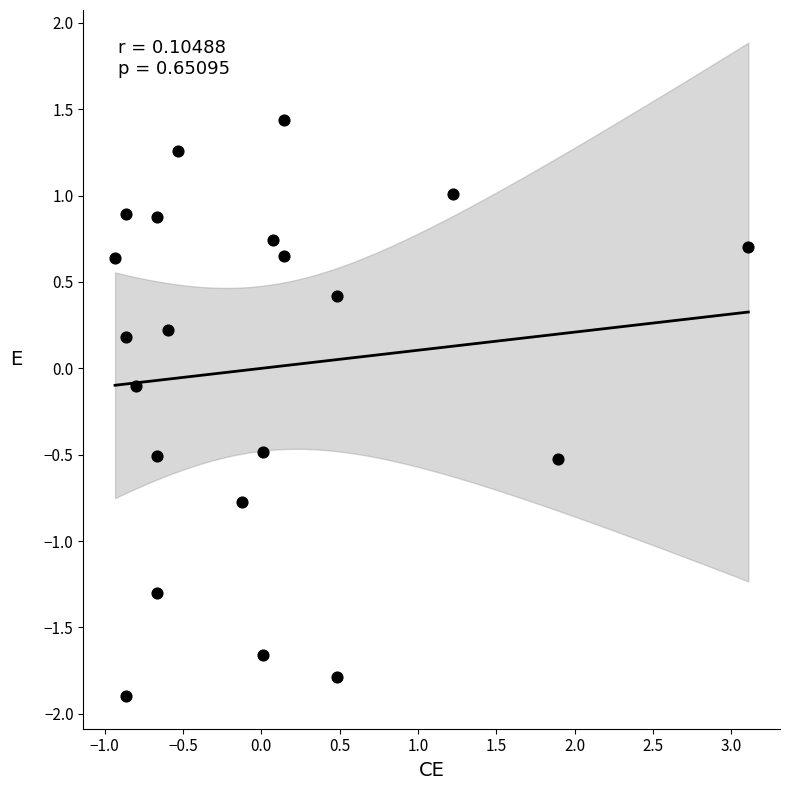

What is the range of X values (max minus min)?

4.0